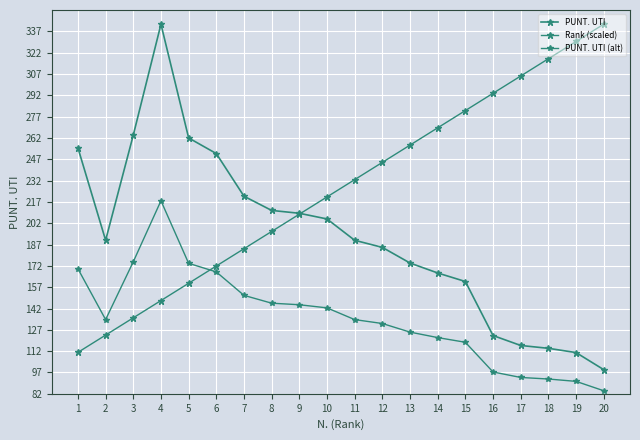

Does the chart display data point markers on the line(s)?

Yes